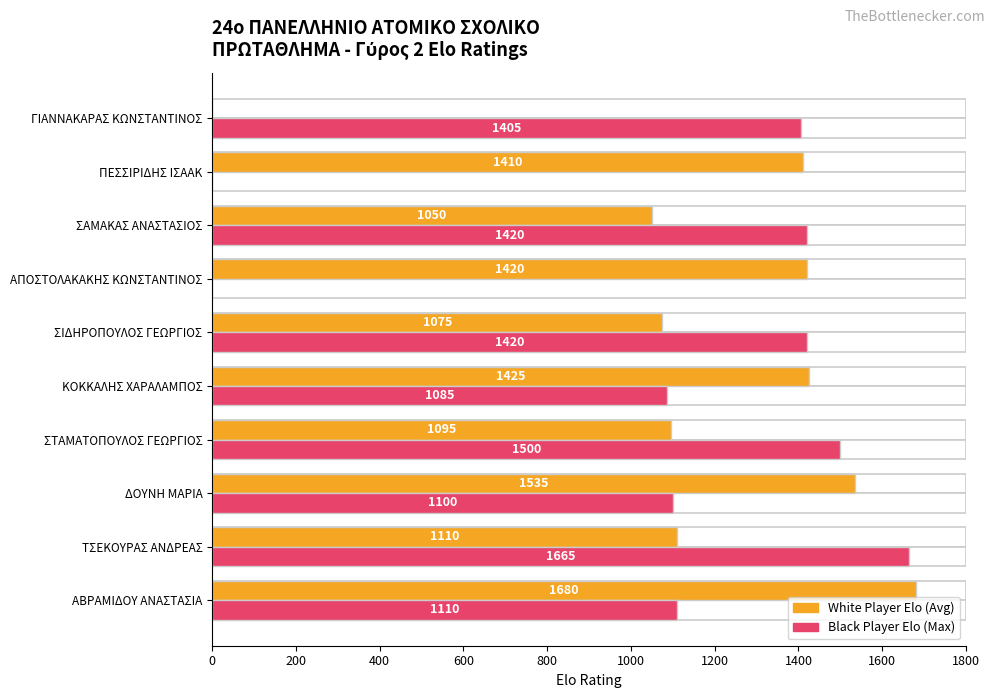

Which series has the largest range (max minus min)?

White Elo (Avg)